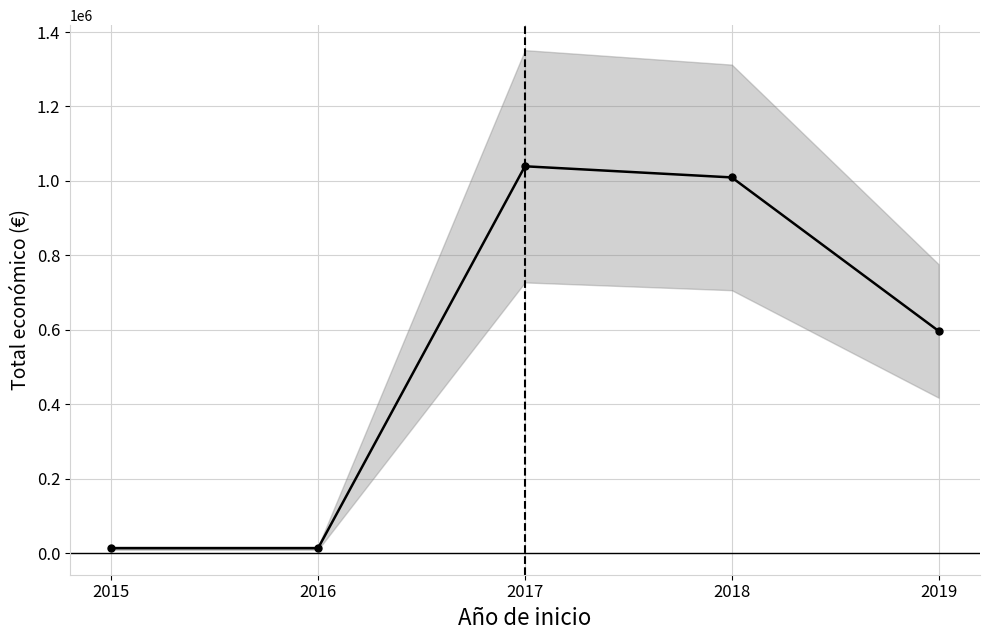

Reading left to right, extract all data points from this chart.

2015=14000	2016=13980	2017=1039474	2018=1009565	2019=597171